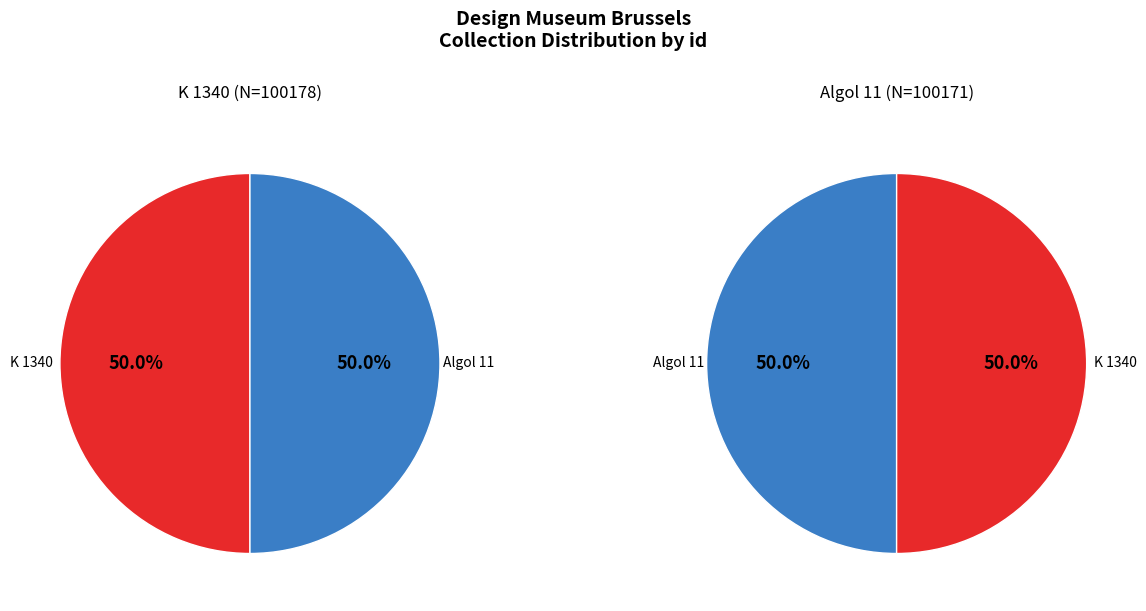

Which category has the smallest portion of the pie?

Algol 11